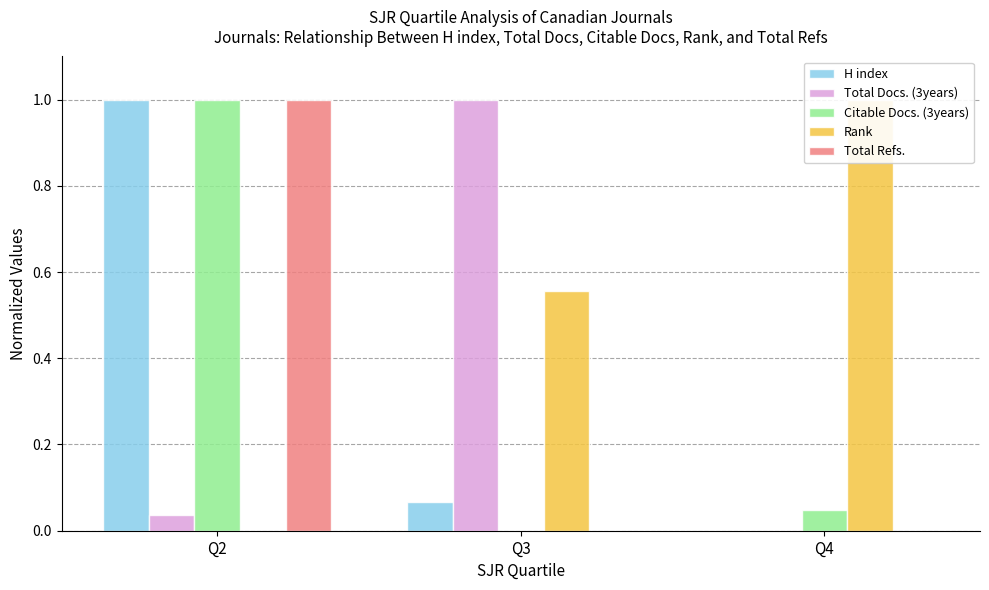

Reading left to right, extract all data points from this chart.

H index: 1.0	0.1	0.0
Total Docs. (3years): 0.0	1.0	0.0
Citable Docs. (3years): 1.0	0.0	0.0
Rank: 0.0	0.6	1.0
Total Refs.: 1.0	0.0	0.0